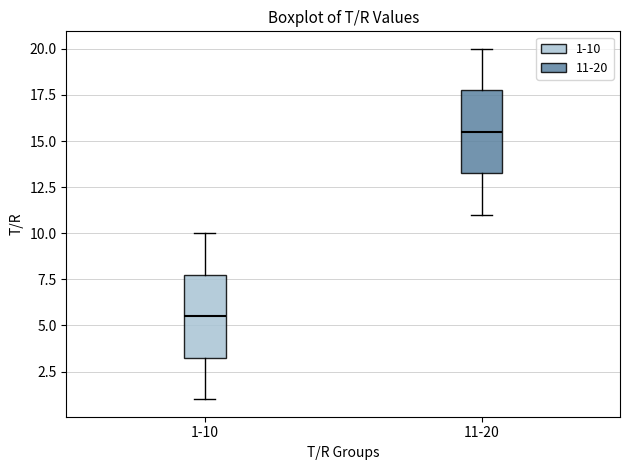

Where does the lower whisker of the box for 1-10 end on the y-axis? The values are not printed on the chart, so give them approximately, as read against the axis.

1.0